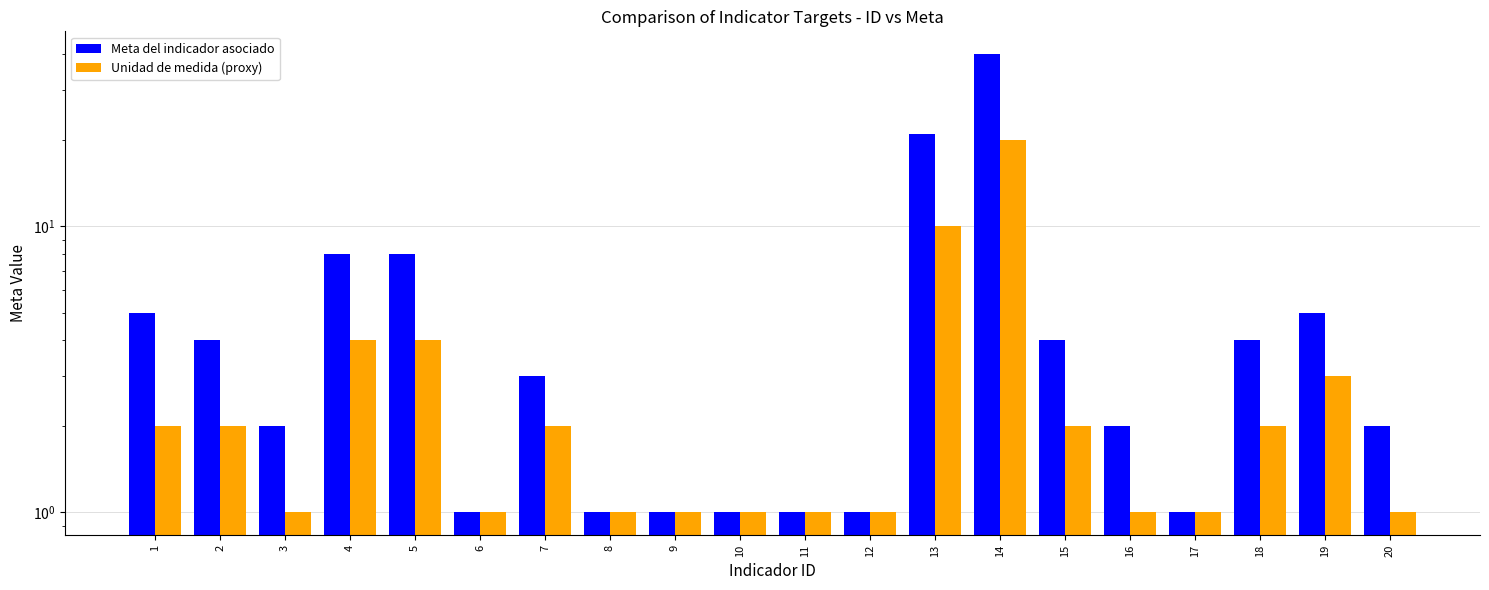

The value of Unidad de medida (proxy) at 3 is 1. True or false?

True